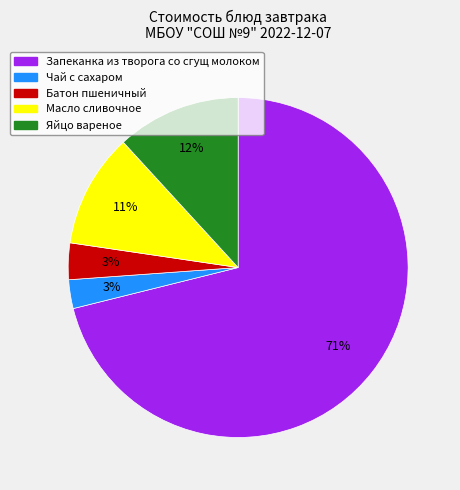

Does any single category account for the majority?

Yes